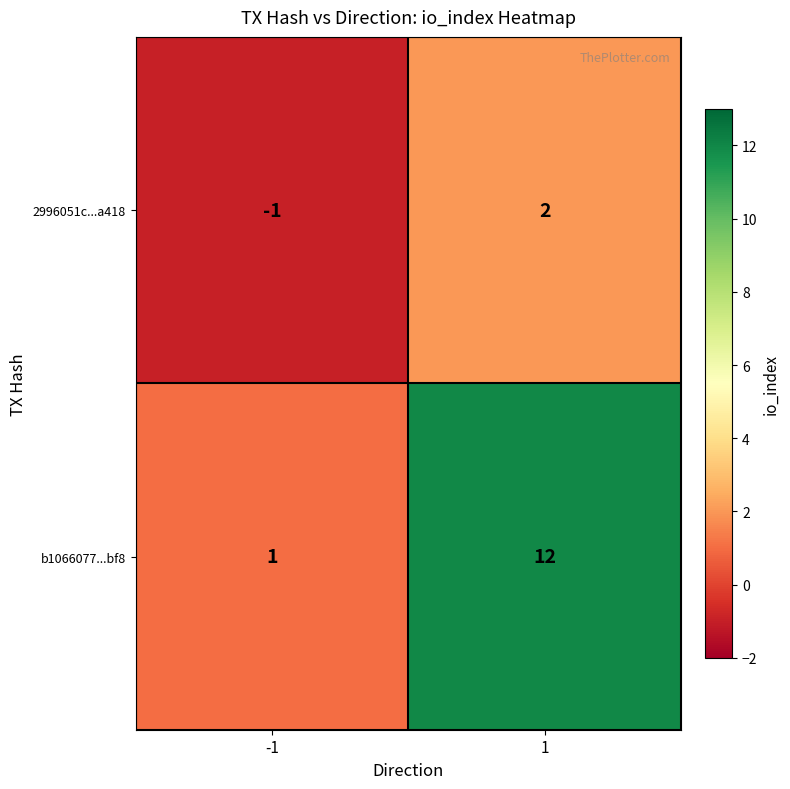

What is the spread (max minus min) of values at -1?

2